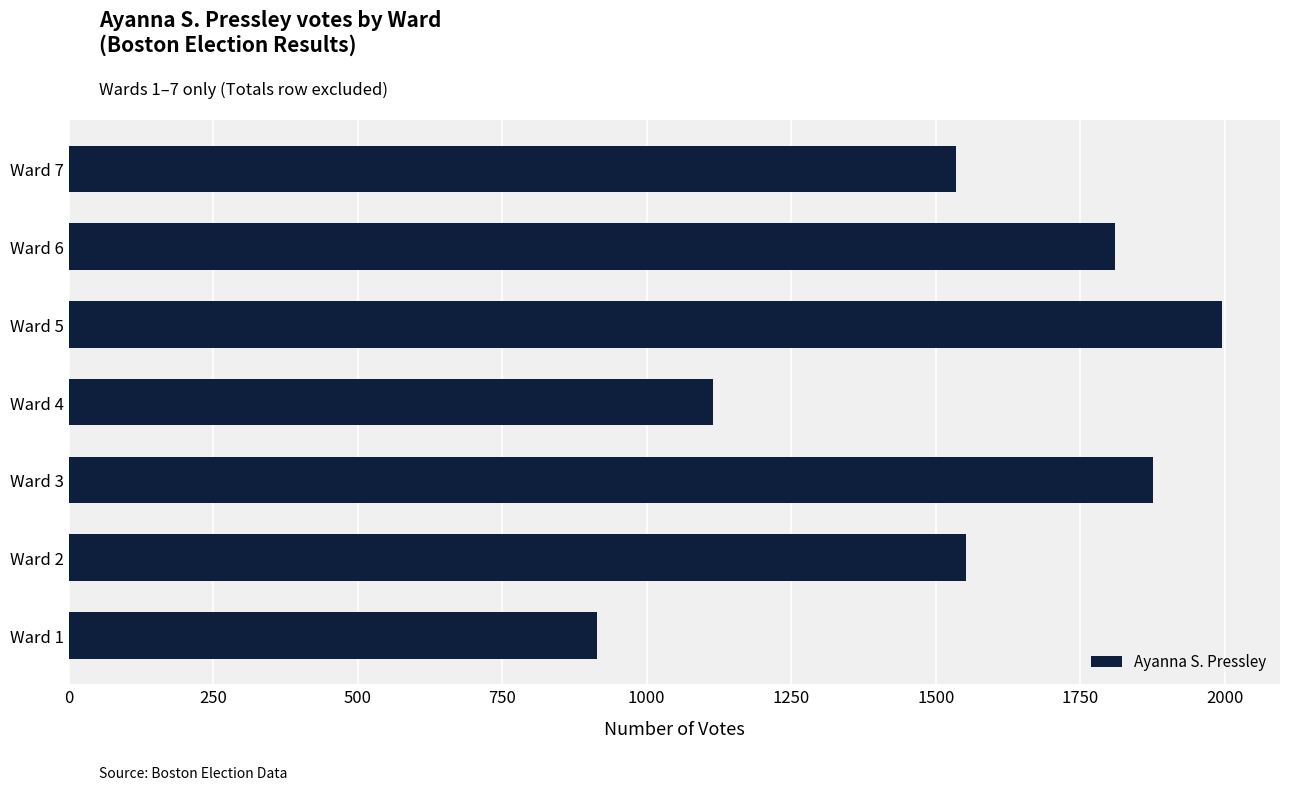

What is the smallest value displayed?

914